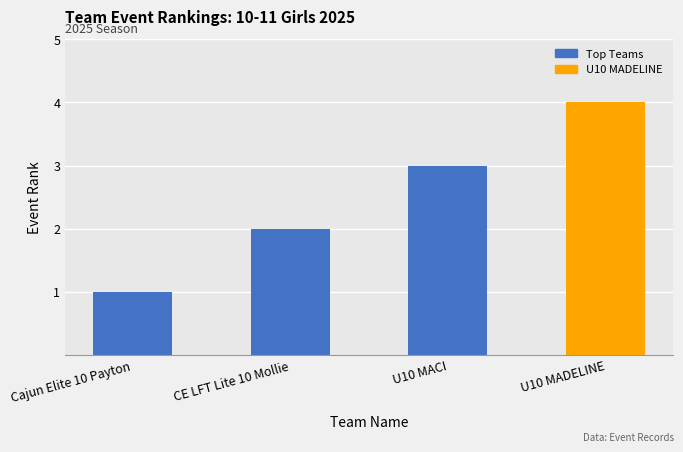

Reading right to left, what are all the values shown in this chart?

U10 MADELINE=4	U10 MACI=3	CE LFT Lite 10 Mollie=2	Cajun Elite 10 Payton=1